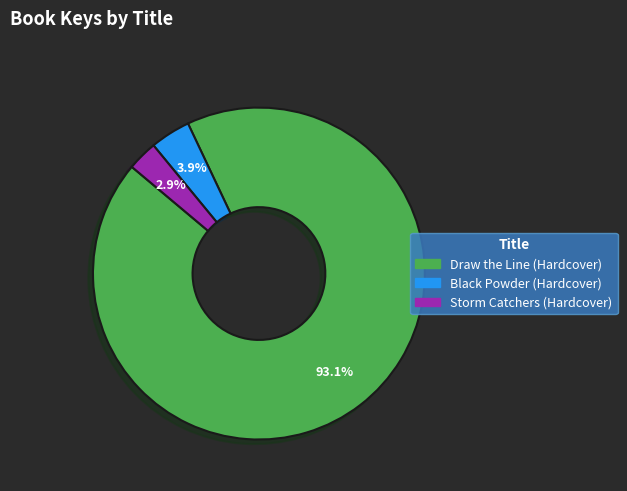

To the nearest percent, what percentage of the pie is Storm Catchers (Hardcover)?

3%